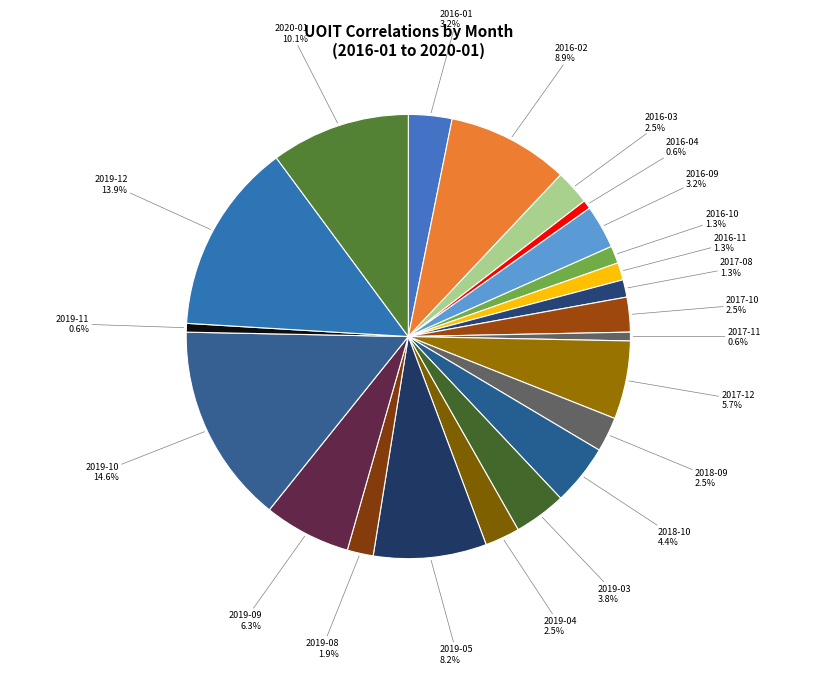

Does 2019-05 represent more than half of the total?

No